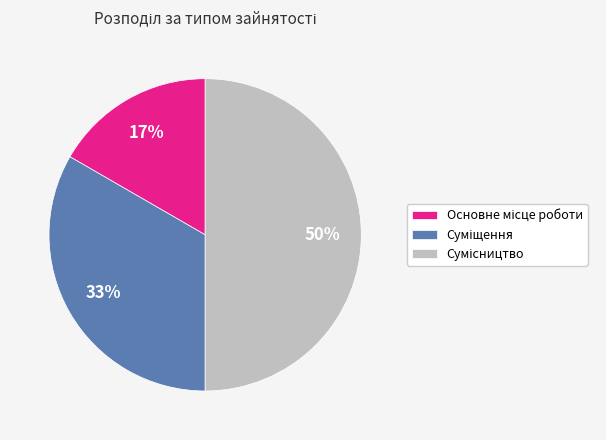

To the nearest percent, what is the average slice percentage?

33%